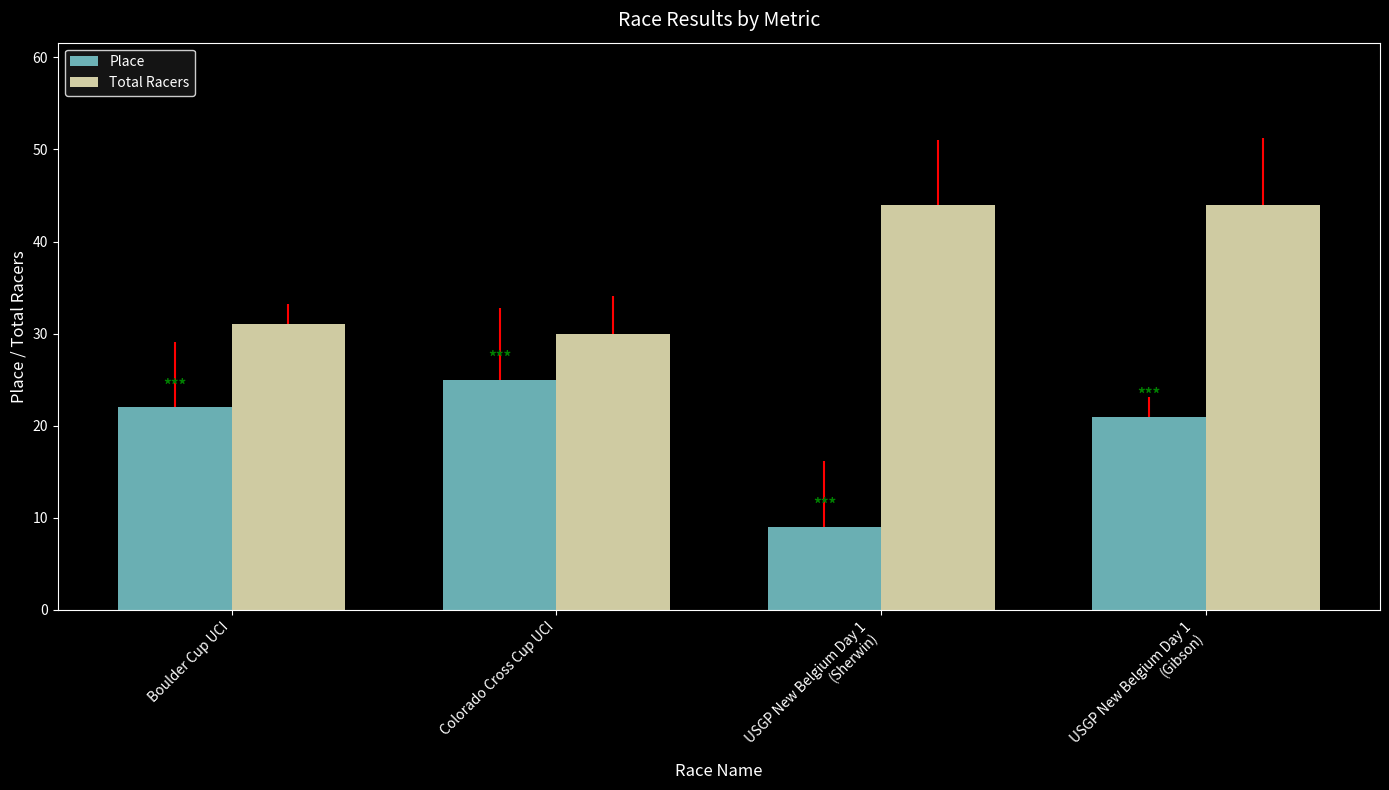

At which label is Place closest to 17?

USGP New Belgium Day 1
(Gibson)